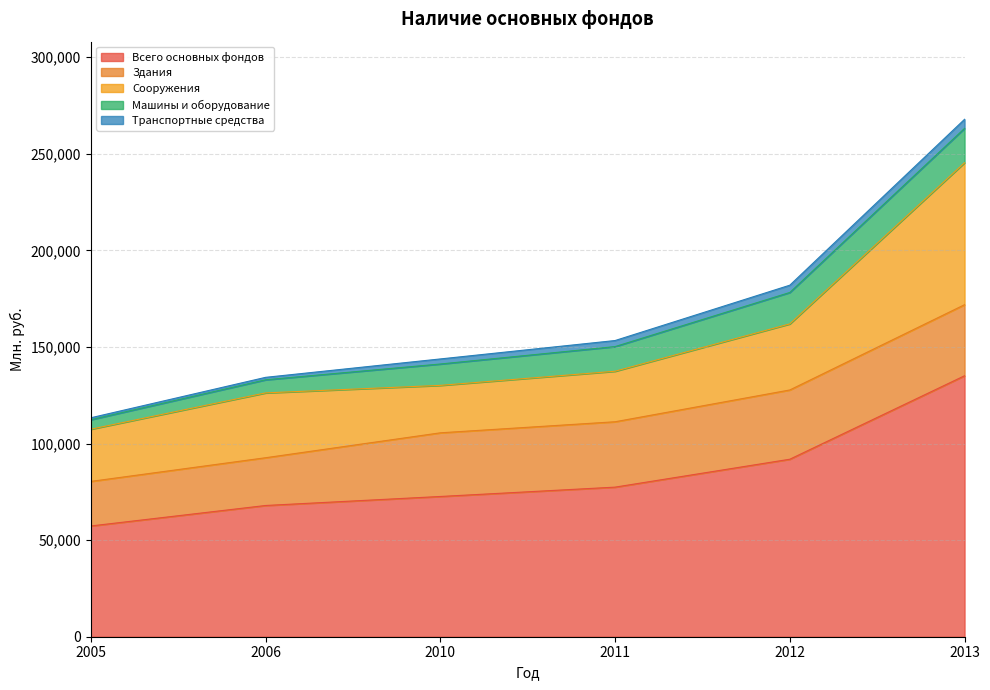

Reading right to left, list all the values displayed in this chart.

Всего основных фондов: 2013=135116	2012=91894	2011=77448	2010=72610	2006=67945	2005=57341
Здания: 2013=36791	2012=35860	2011=33847	2010=32959	2006=24725	2005=23073
Сооружения: 2013=73502	2012=34213	2011=26154	2010=24563	2006=33566	2005=27032
Машины и оборудование: 2013=17785	2012=16265	2011=12761	2010=11063	2006=6791	2005=4910
Транспортные средства: 2013=4700	2012=3770	2011=3139	2010=2623	2006=1264	2005=1003